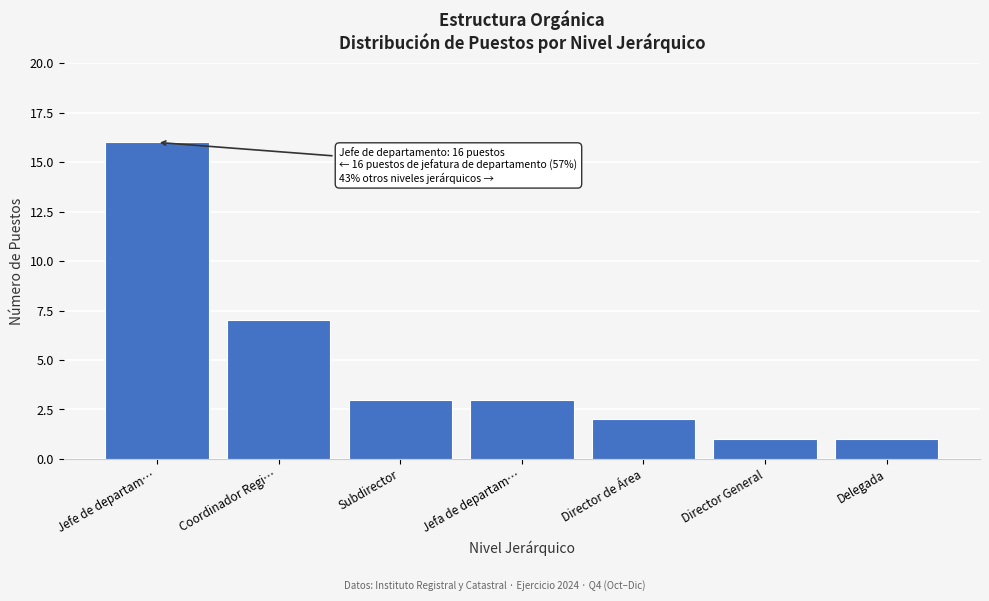

Reading left to right, extract all data points from this chart.

16	7	3	3	2	1	1